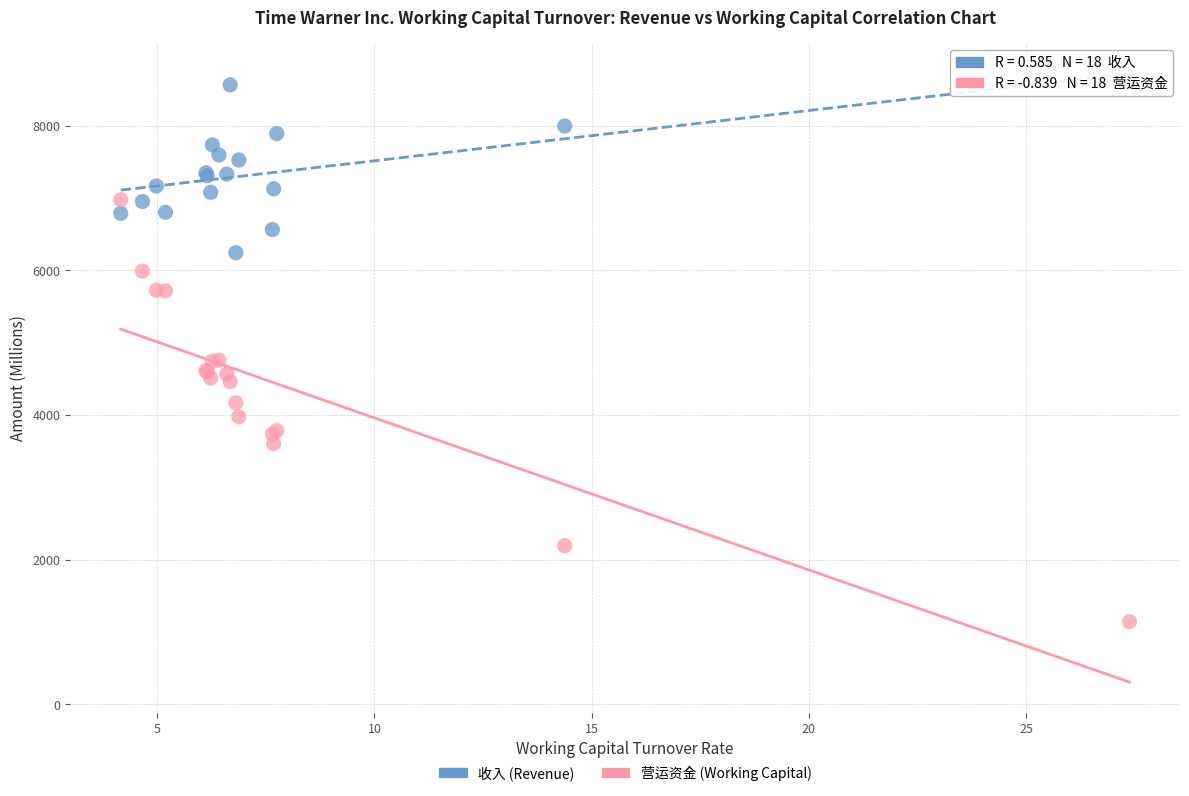

Which series has the widest spread of Y values?

营运资金 (Working Capital)